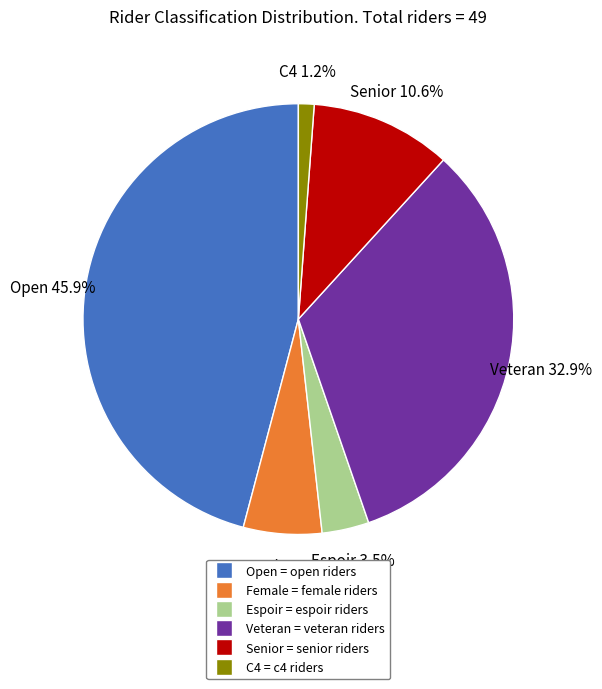

Is there a majority slice in this chart?

No